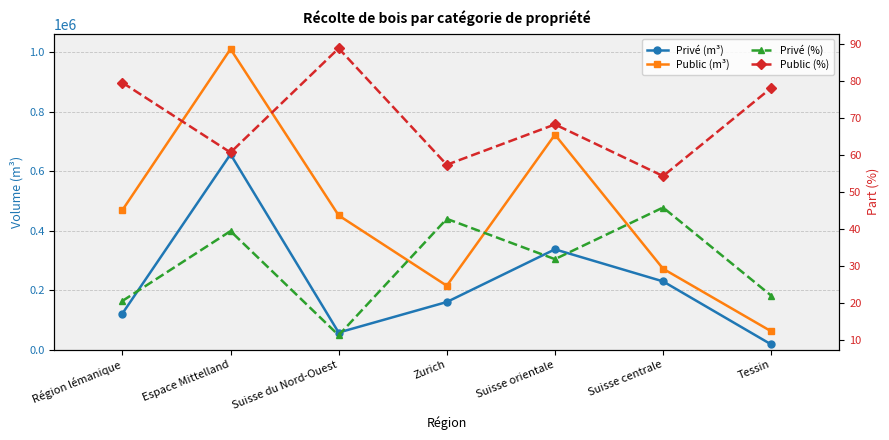

What is the difference between the second highest and second lowest values in the Public (%) series?

22.2